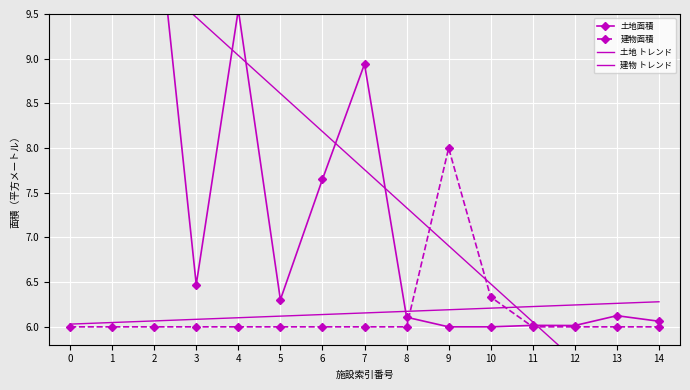

What is the lowest value of the 建物面積 series?

6.0